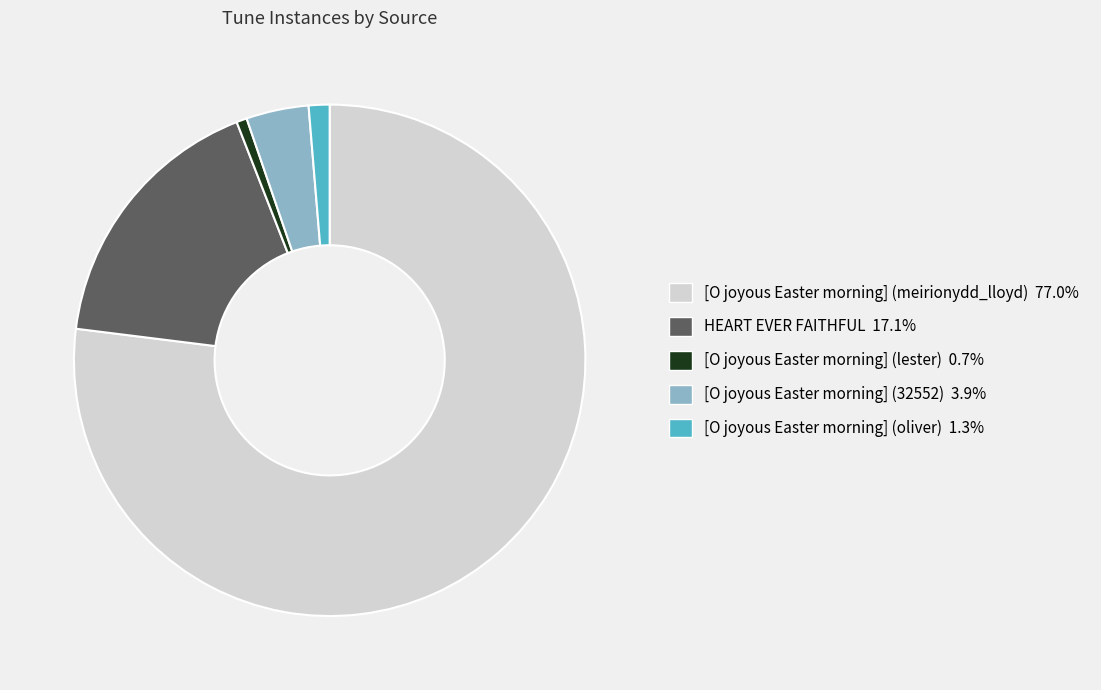

Which slice is the largest?

[O joyous Easter morning] (meirionydd_lloyd)